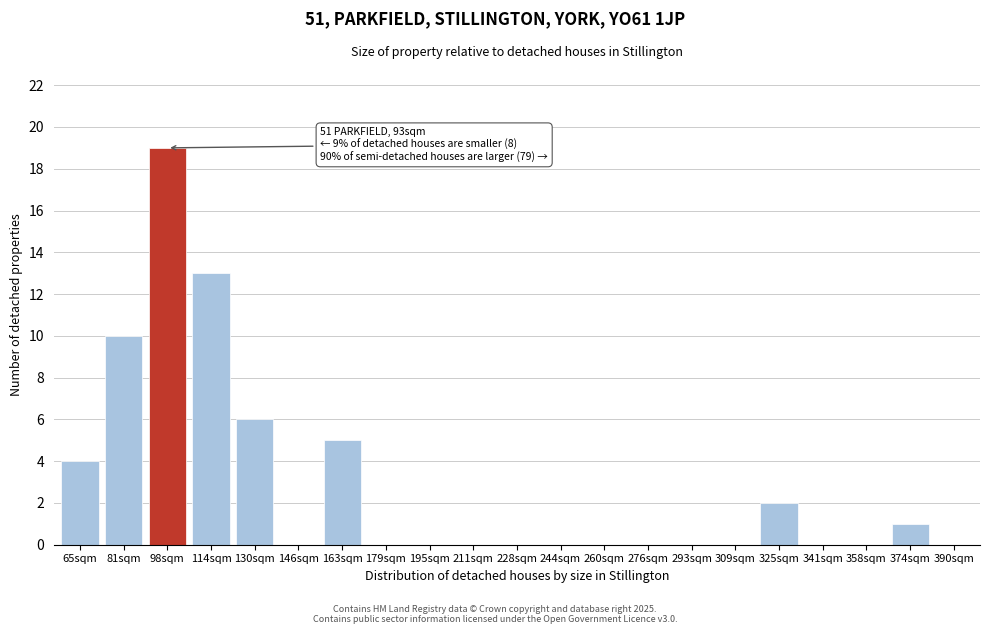

Reading left to right, list all the values displayed in this chart.

65sqm=4	81sqm=10	98sqm=19	114sqm=13	130sqm=6	146sqm=0	163sqm=5	179sqm=0	195sqm=0	211sqm=0	228sqm=0	244sqm=0	260sqm=0	276sqm=0	293sqm=0	309sqm=0	325sqm=2	341sqm=0	358sqm=0	374sqm=1	390sqm=0